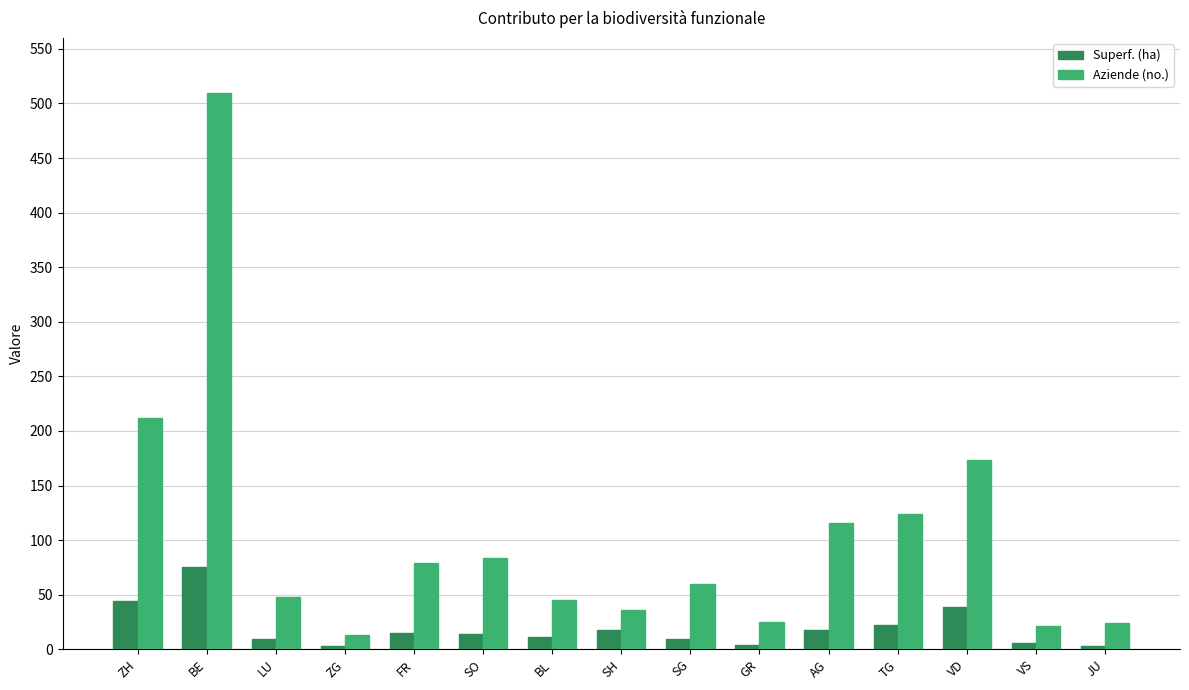

What is the lowest value of the Superf. (ha) series?

2.6